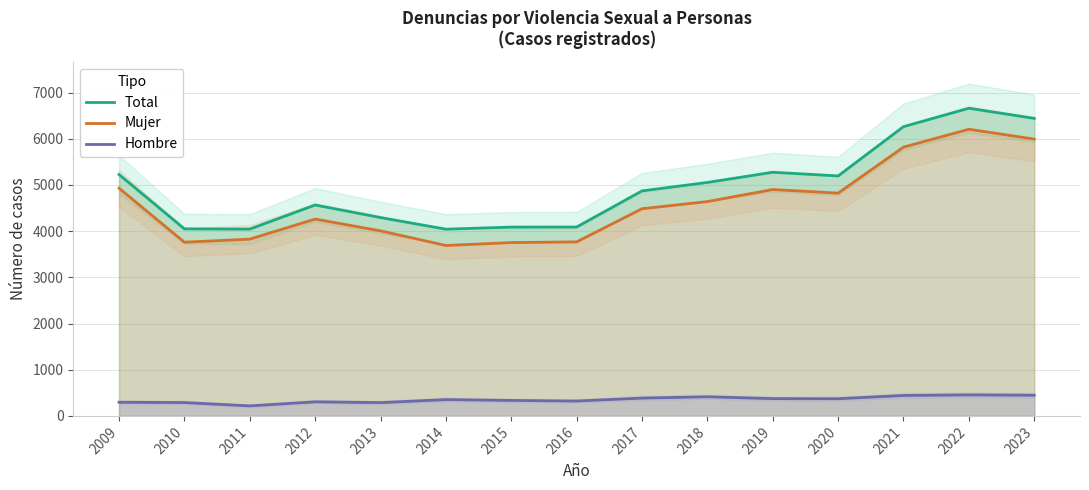

What is the average value of the Mujer series?

4592